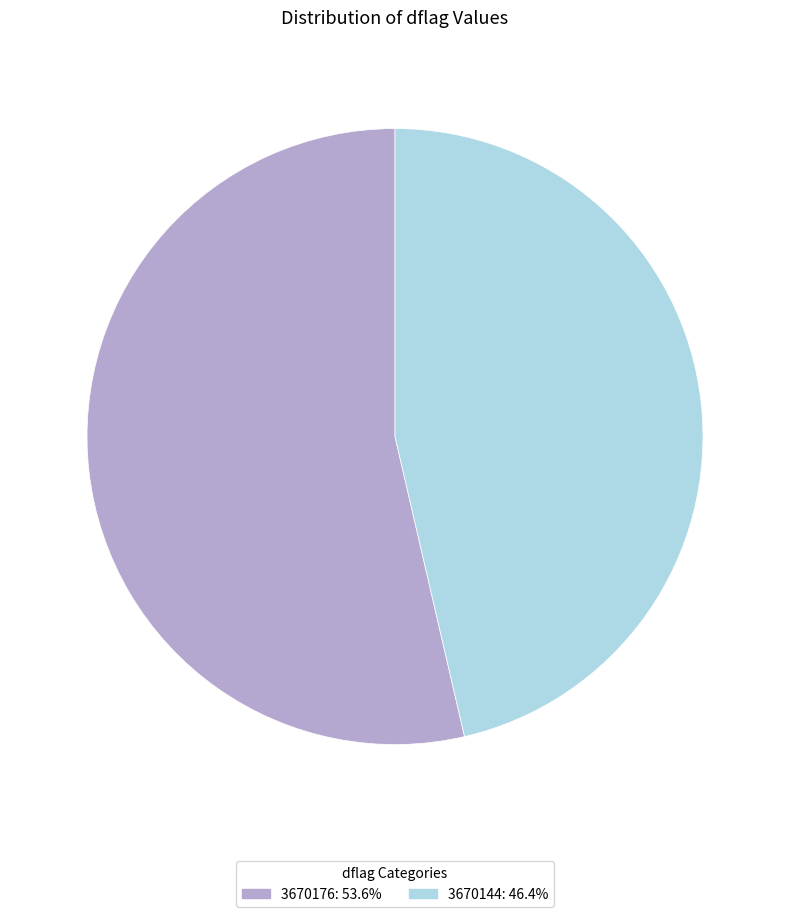

Between 3670176 and 3670144, which is larger?

3670176